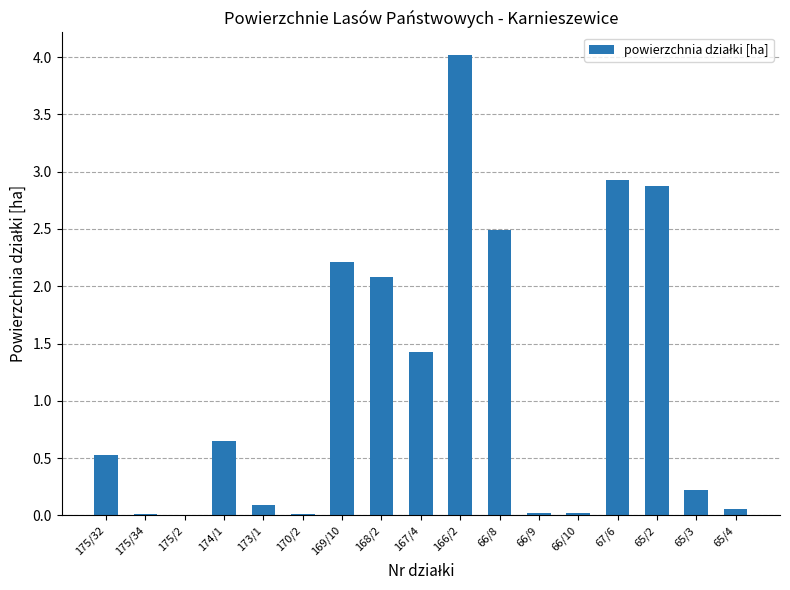

What is the approximate value at 66/8?

2.5